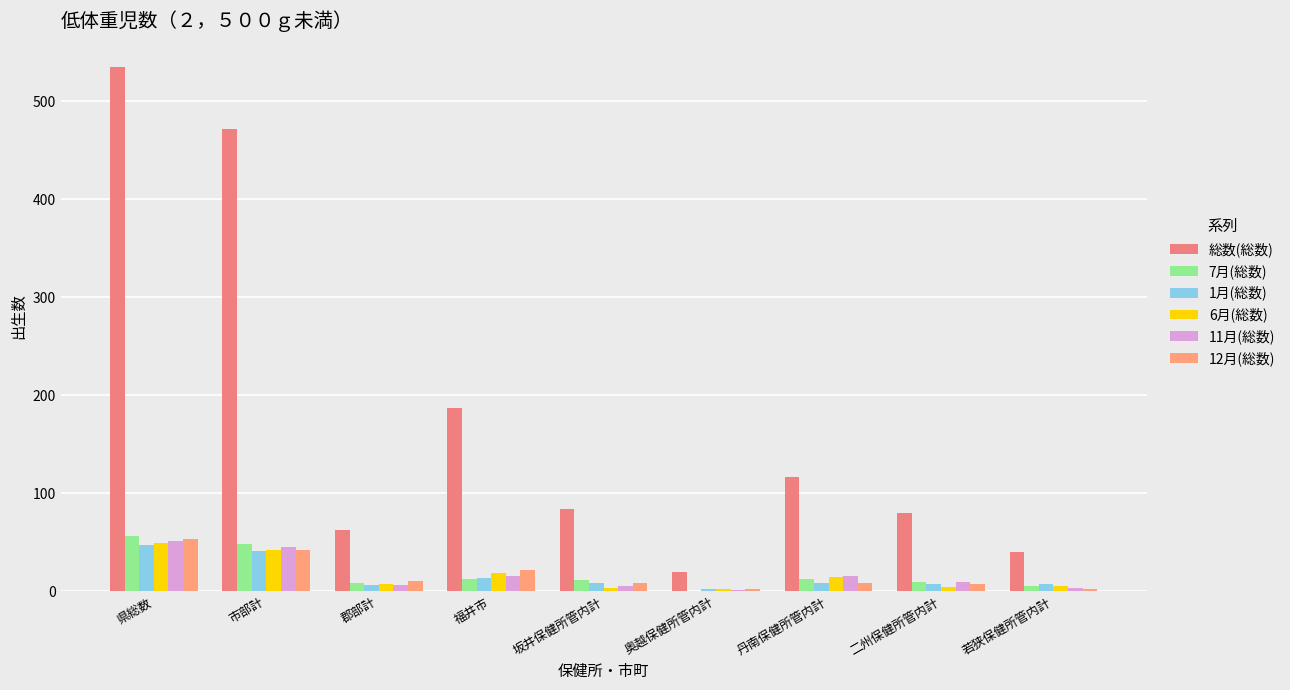

At which category is the sum across all series the highest?

県総数